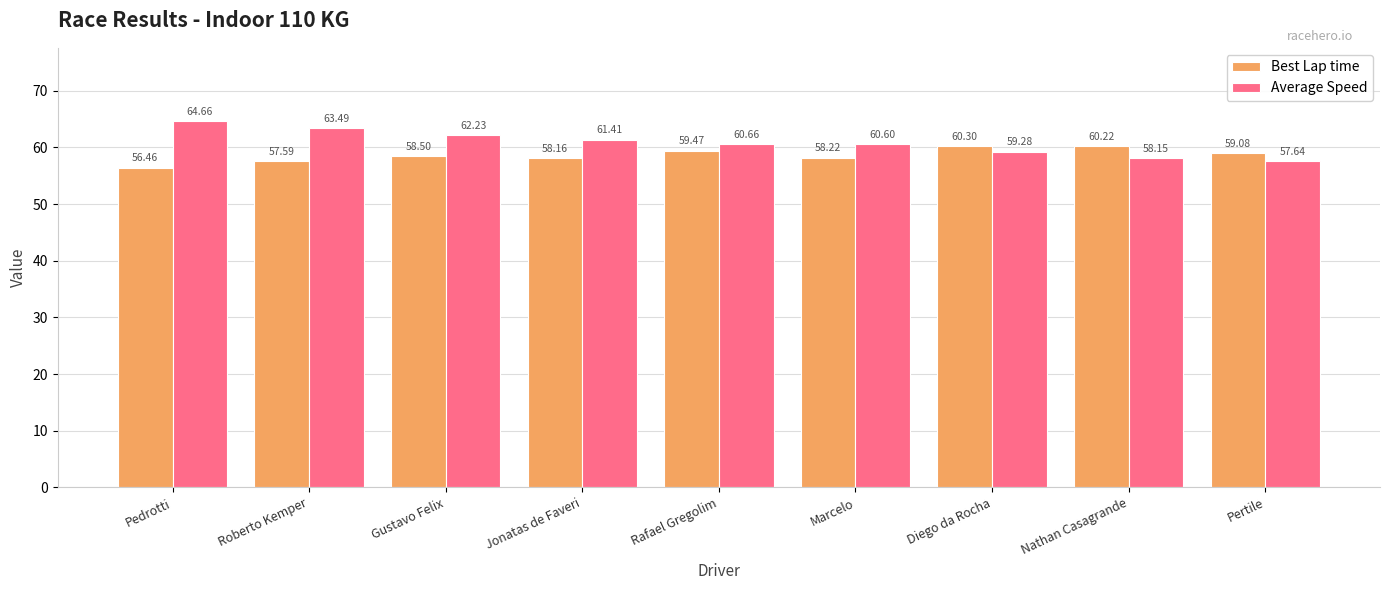

What is the highest value of the Best Lap time series?

60.3